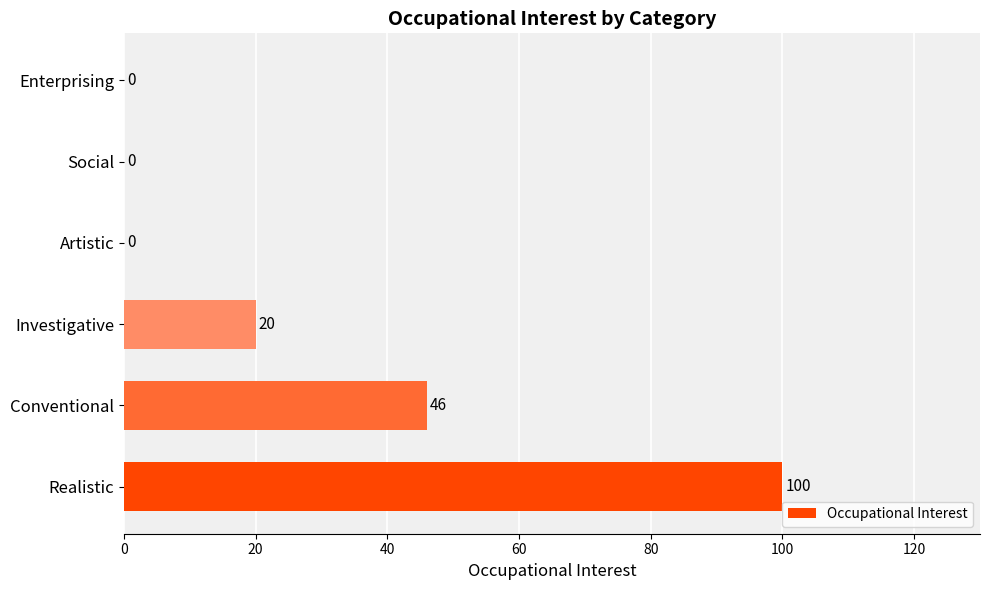

True or false: the data shows 0 at Enterprising.

True